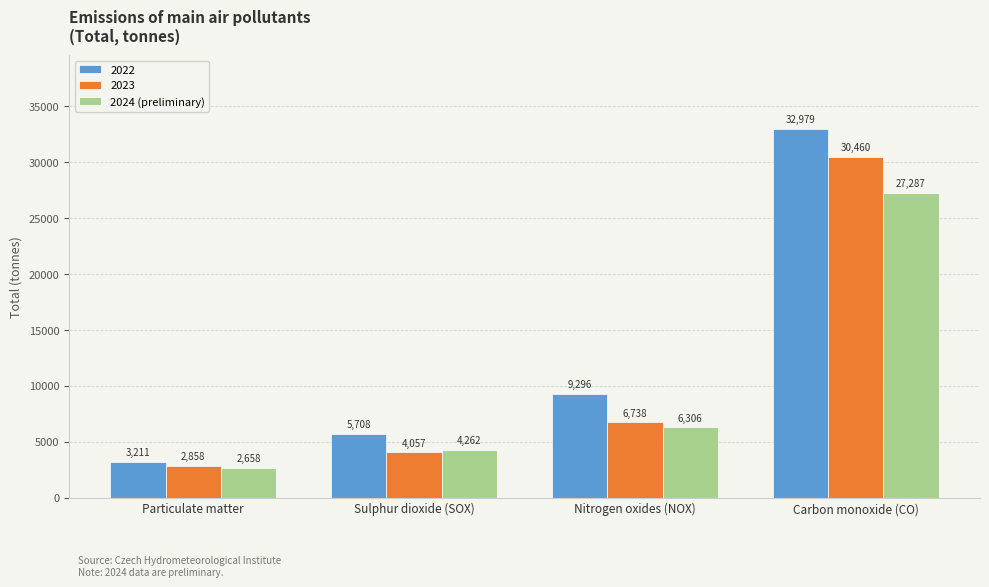

What is the sum of all 2022 values?

51194.0